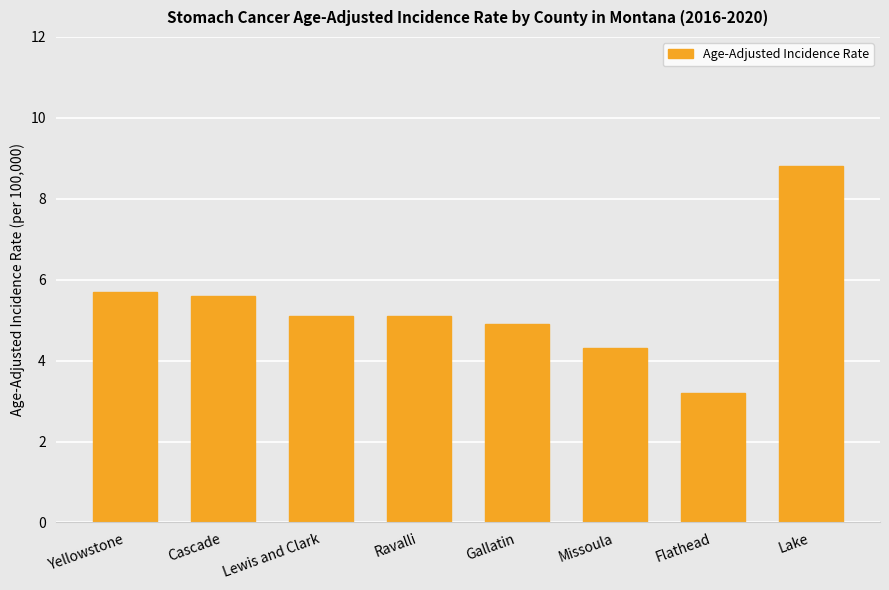

True or false: the data shows 5.1 at Ravalli.

True